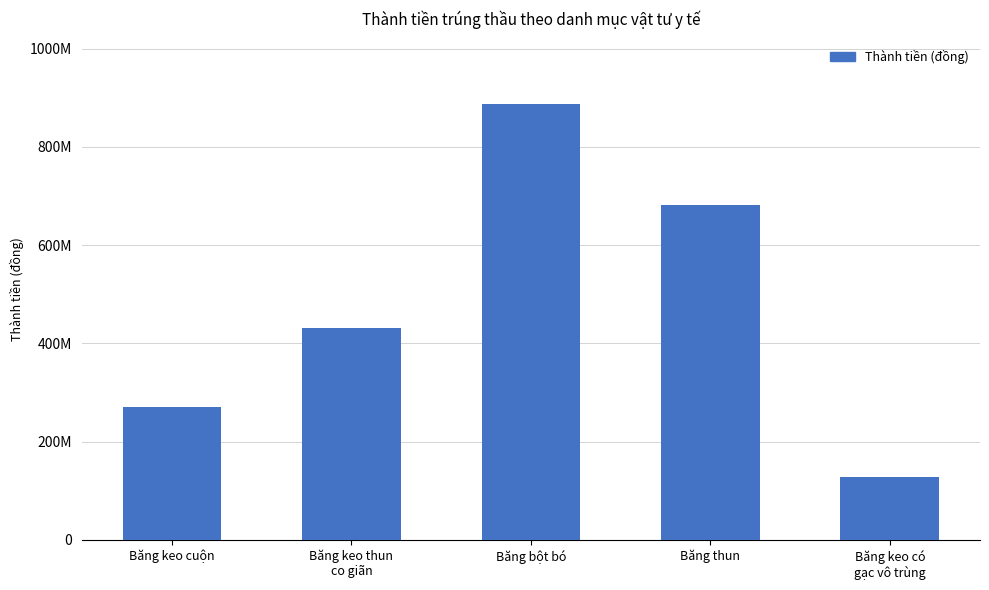

Reading right to left, what are all the values shown in this chart?

Băng keo có
gạc vô trùng=128509485	Băng thun=681390172	Băng bột bó=887635950	Băng keo thun
co giãn=432318900	Băng keo cuộn=270633300